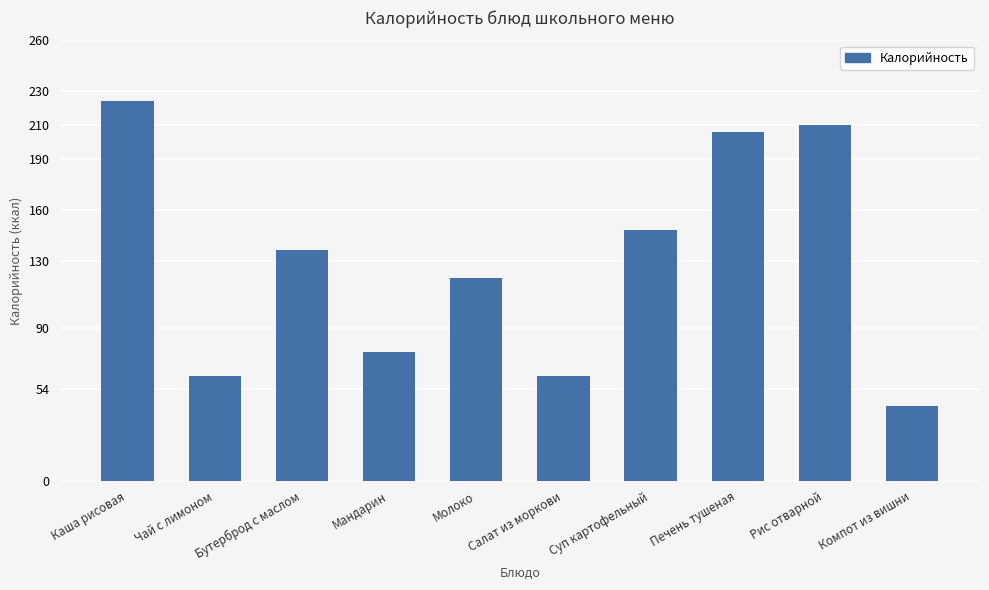

How many data points are less than 136?

5